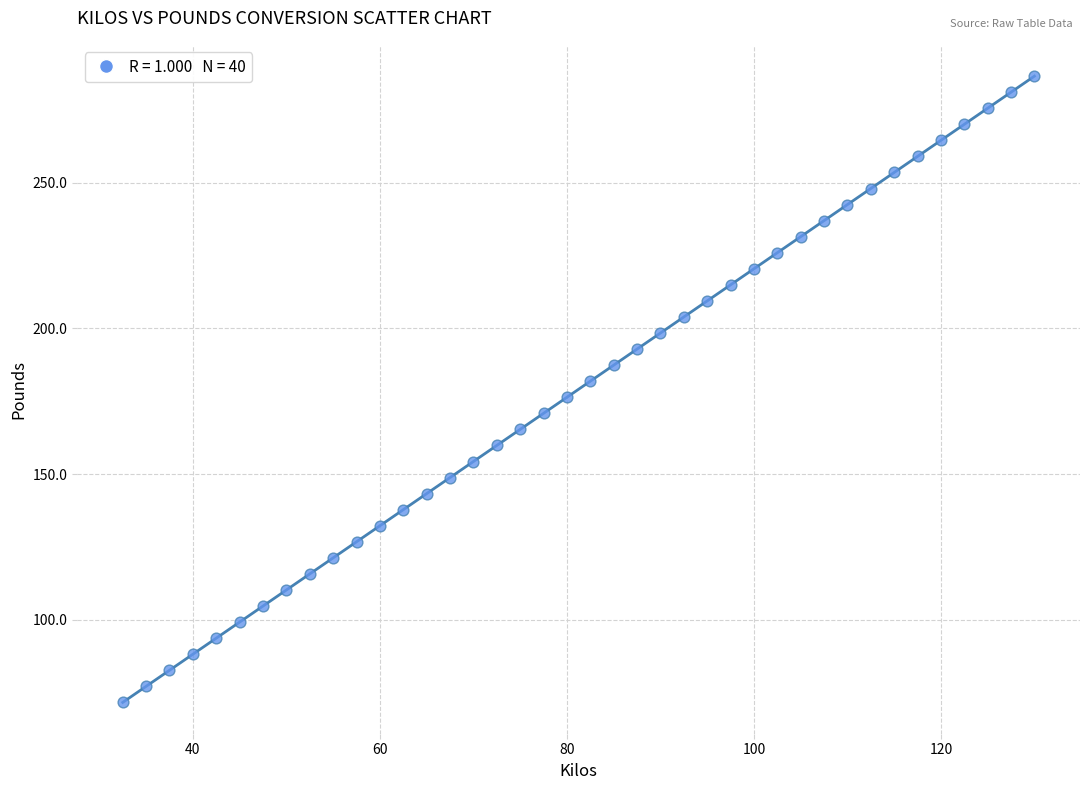

What is the range of X values (max minus min)?

97.5